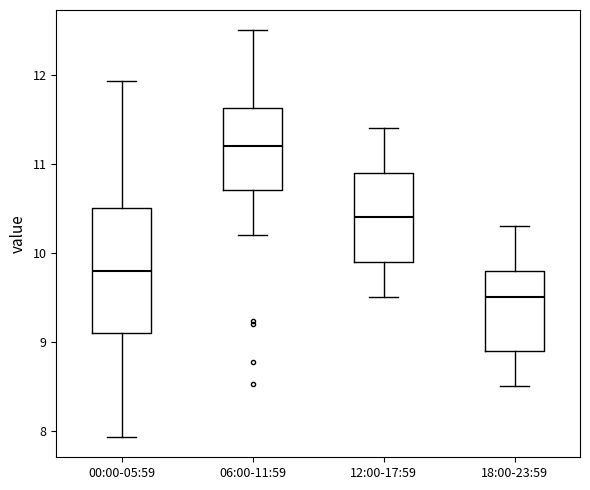

Reading left to right, transcribe this box plot: for each box, give where its median line is, the range the box spans, and where its two whiskers end, as read against the y-axis. The values are not printed on the chart, so give them approximately, as read against the axis.

00:00-05:59: median 9.8, box 9.1 to 10.5, whiskers 7.9 to 11.9
06:00-11:59: median 11.2, box 10.7 to 11.6, whiskers 10.2 to 12.5
12:00-17:59: median 10.4, box 9.9 to 10.9, whiskers 9.5 to 11.4
18:00-23:59: median 9.5, box 8.9 to 9.8, whiskers 8.5 to 10.3